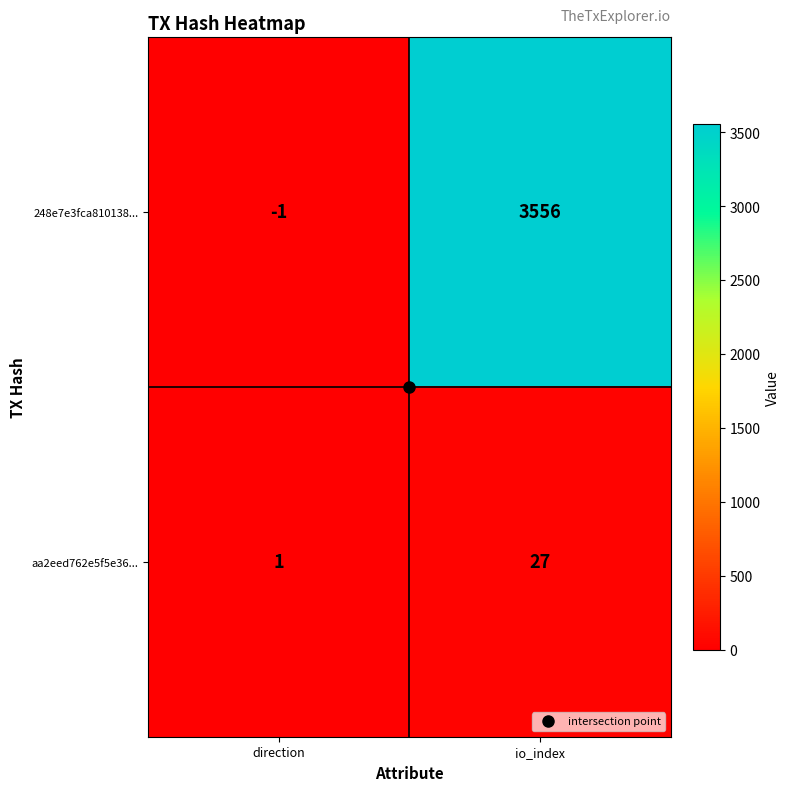

Rank the series at io_index from highest to lowest value.

248e7e3fca810138..., aa2eed762e5f5e36...